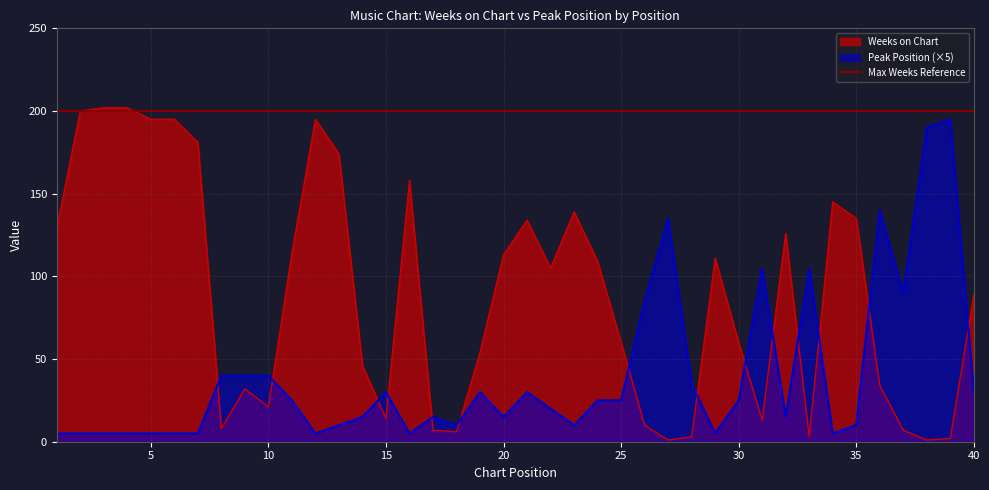

After their last crossing, which series has the higher values: Weeks on Chart or Peak Position (×5)?

Weeks on Chart